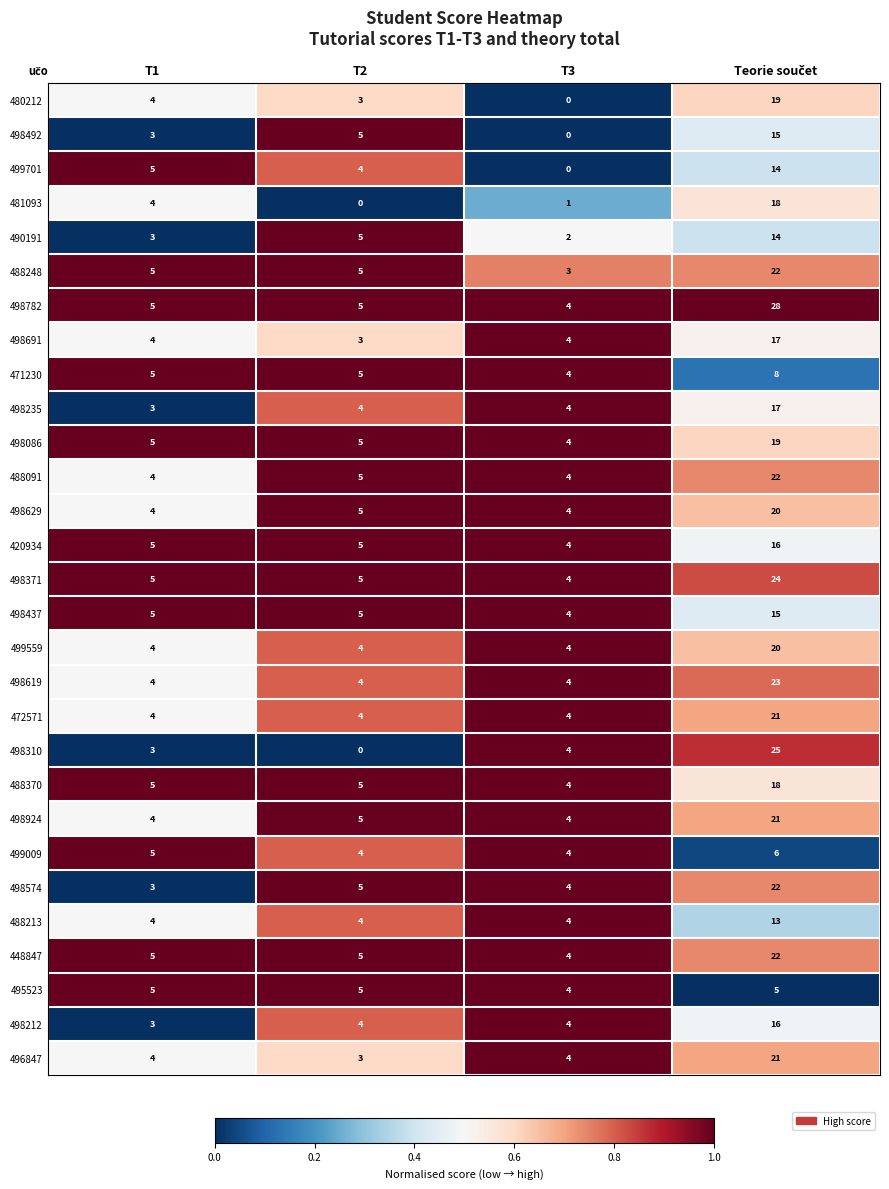

Between T1 and T3, which series saw the biggest shift?

499701